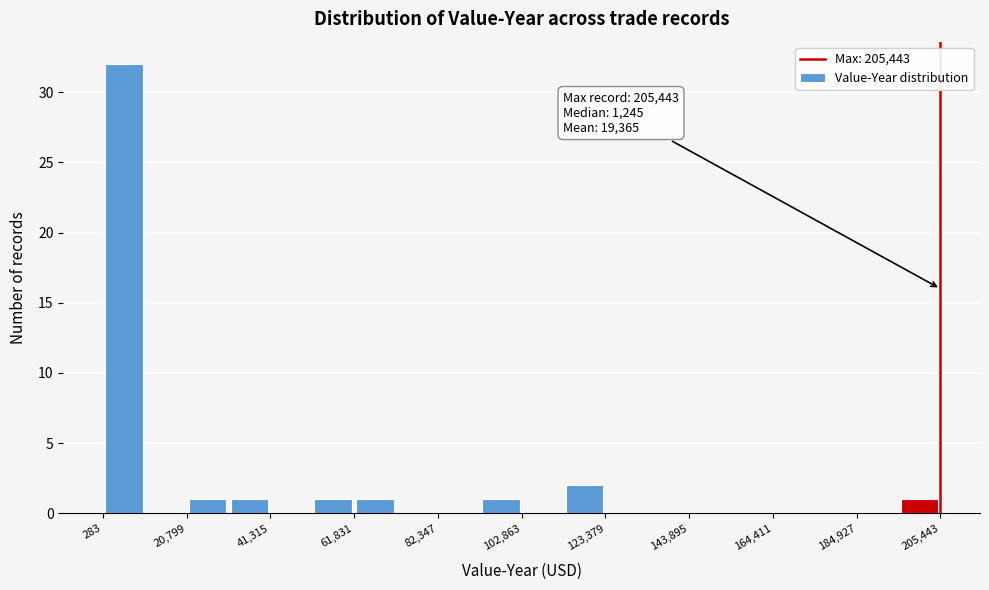

Around what value on the x-axis is the tallest bar? Give the approximate position of its centre, as read against the axis.

5000